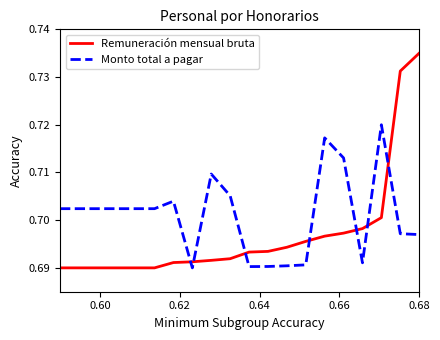

Rank the series by their maximum value, from lowest to highest.

Monto total a pagar, Remuneración mensual bruta